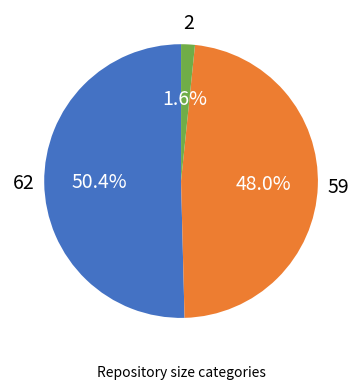

Does any single category account for the majority?

Yes